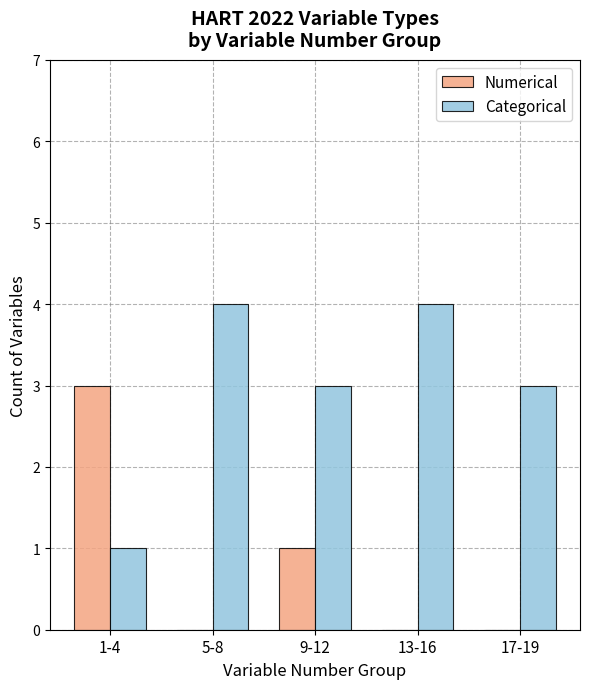

Reading right to left, extract all data points from this chart.

Numerical: 0	0	1	0	3
Categorical: 3	4	3	4	1